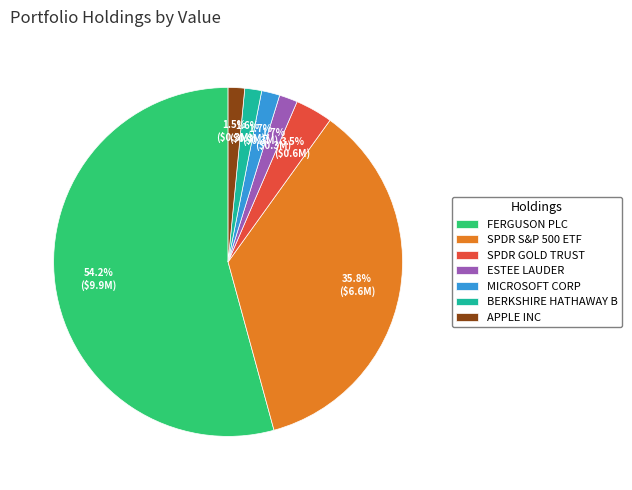

Does any single category account for the majority?

Yes